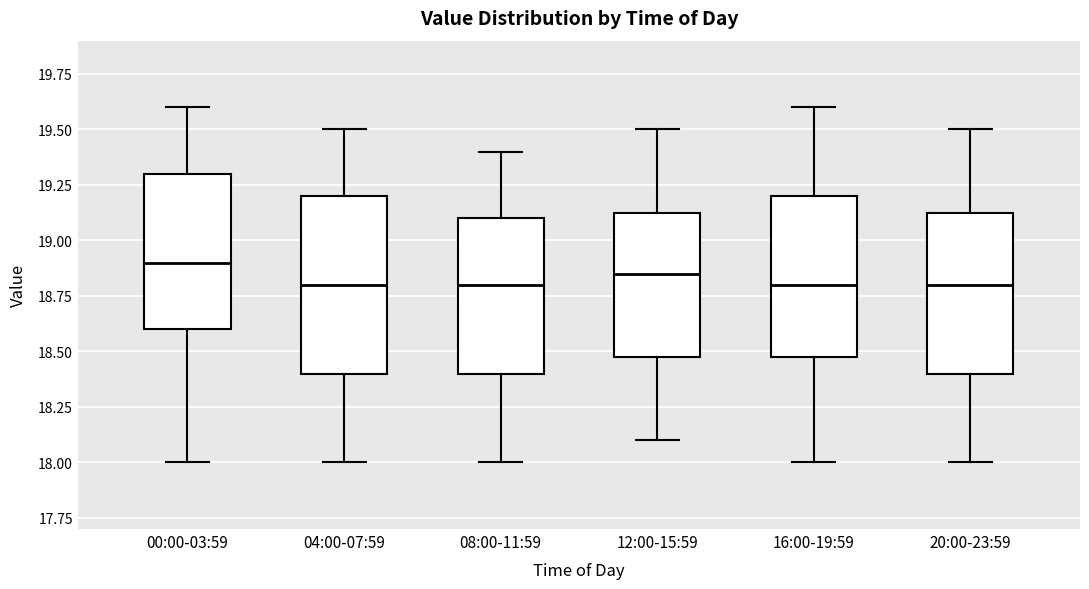

Where is the upper edge of the box for 00:00-03:59 on the y-axis? The values are not printed on the chart, so give them approximately, as read against the axis.

19.30